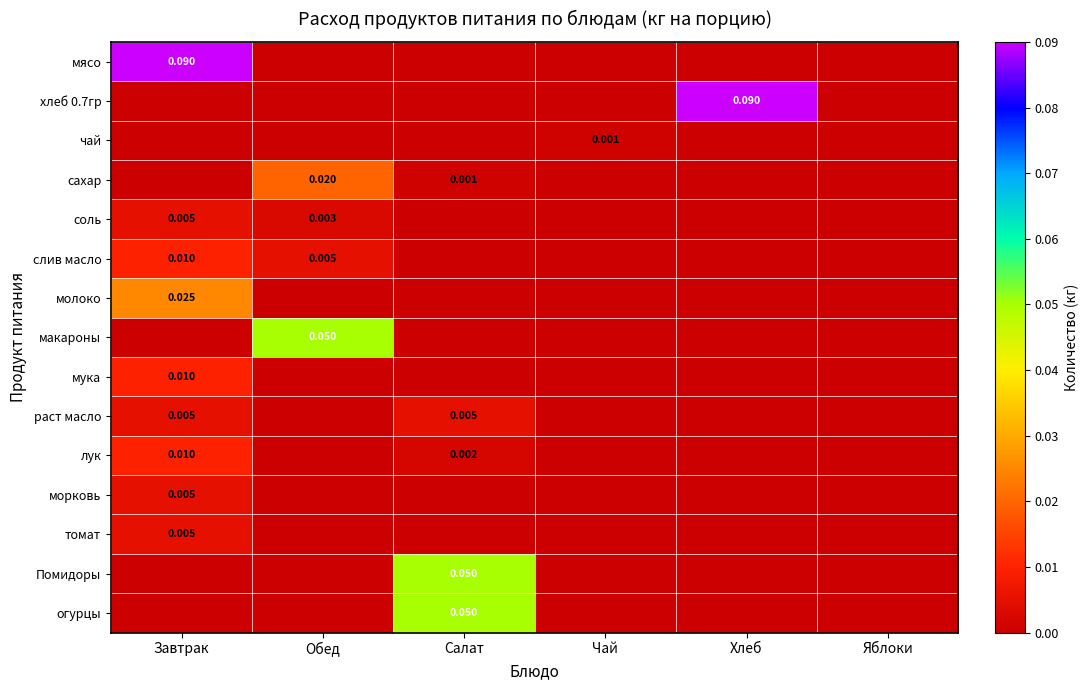

How many чай values are between 0 and 1?

6